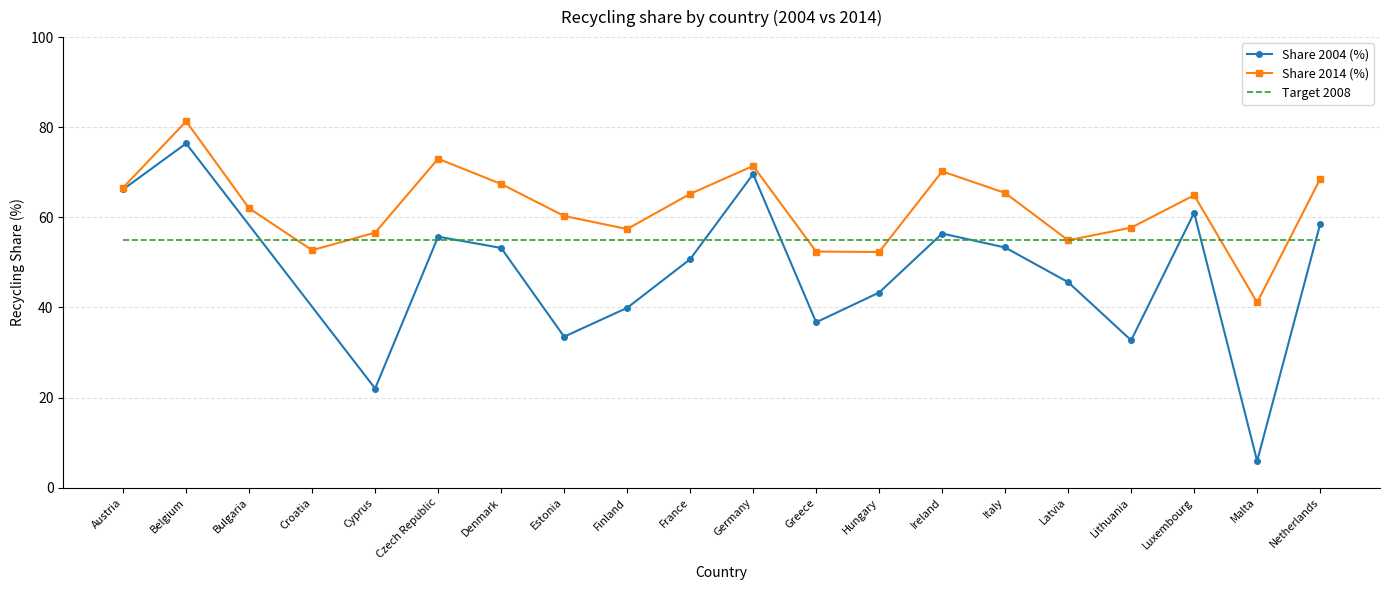

The value of Share 2014 (%) at Austria is 33.0. True or false?

False